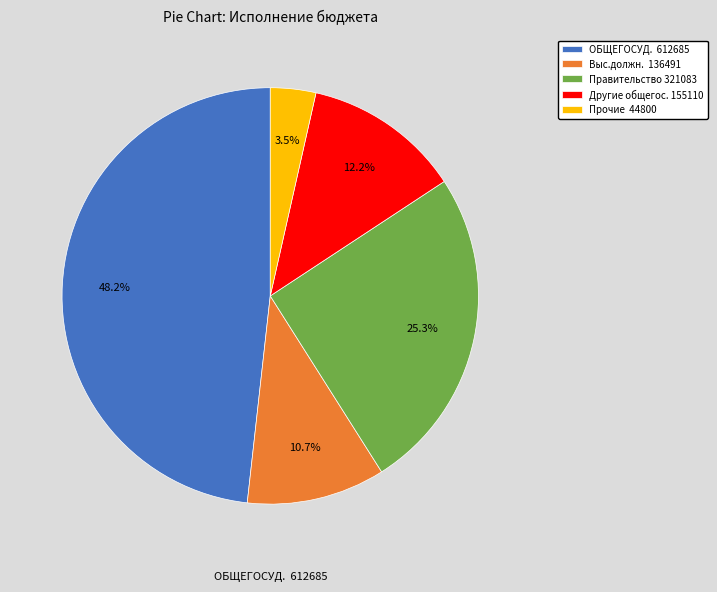

What is the smallest slice in the pie chart?

Прочие 44800